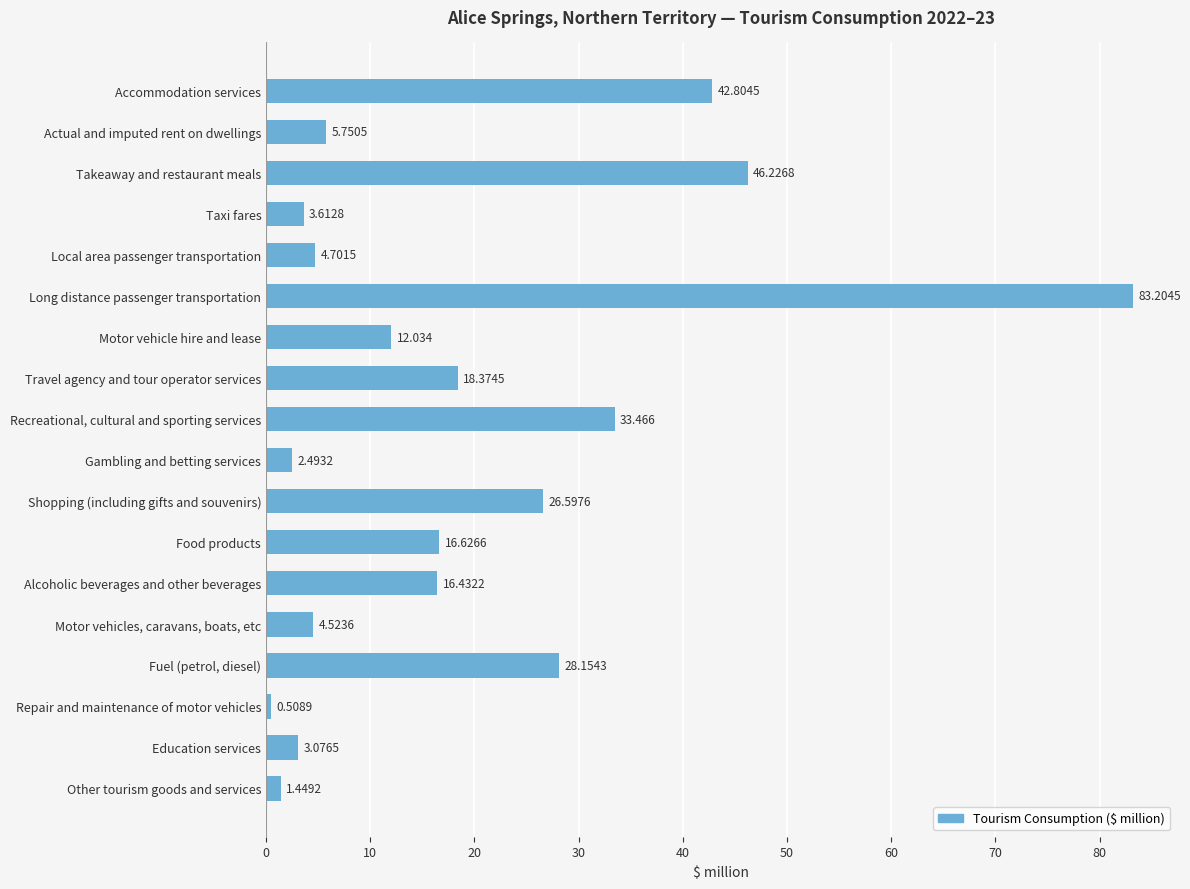

Rank the categories by value from lowest to highest.

Repair and maintenance of motor vehicles, Other tourism goods and services, Gambling and betting services, Education services, Taxi fares, Motor vehicles, caravans, boats, etc, Local area passenger transportation, Actual and imputed rent on dwellings, Motor vehicle hire and lease, Alcoholic beverages and other beverages, Food products, Travel agency and tour operator services, Shopping (including gifts and souvenirs), Fuel (petrol, diesel), Recreational, cultural and sporting services, Accommodation services, Takeaway and restaurant meals, Long distance passenger transportation